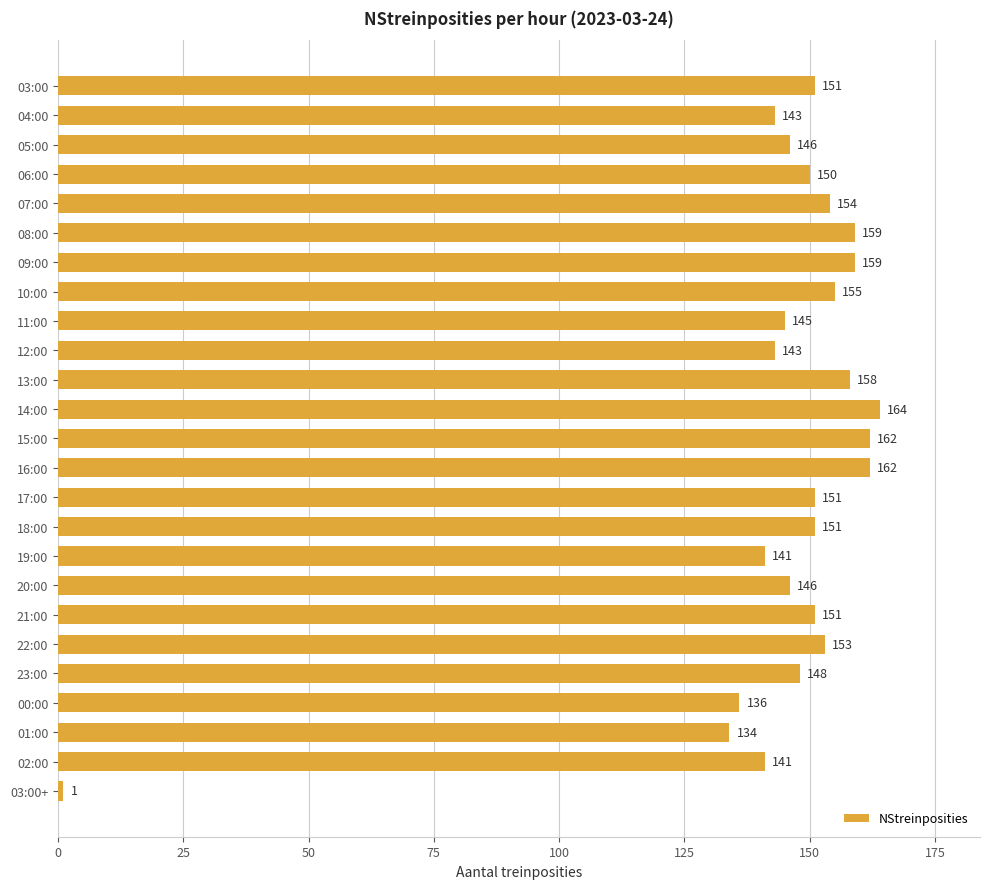

The value at 16:00 is 162. True or false?

True